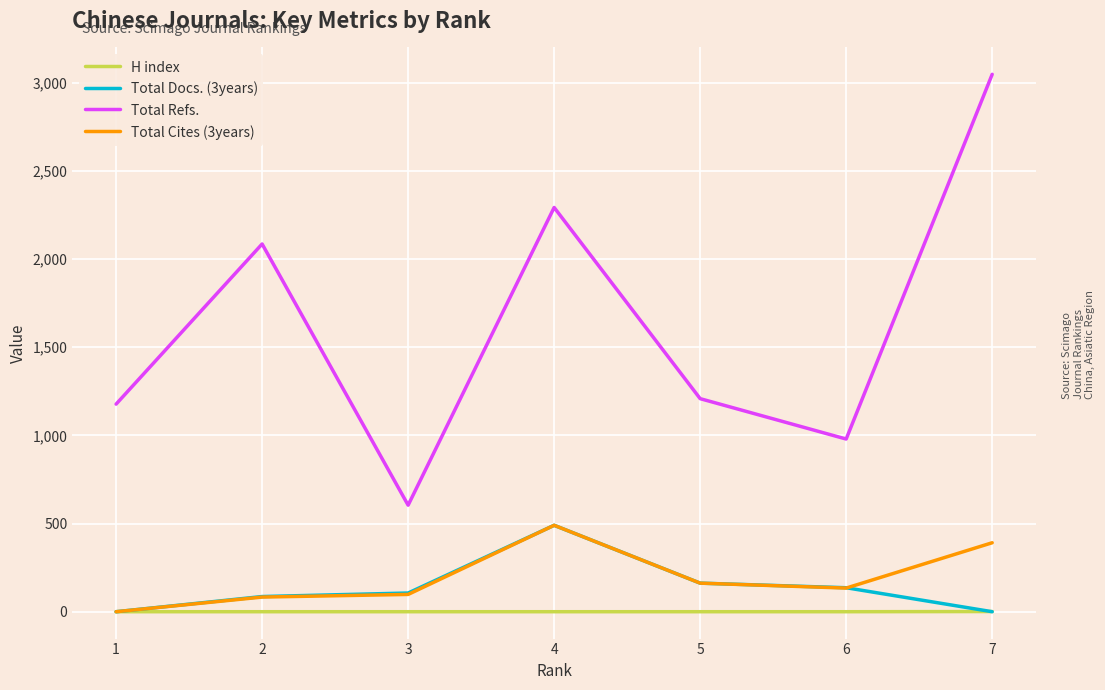

Which series has the largest range (max minus min)?

Total Refs.